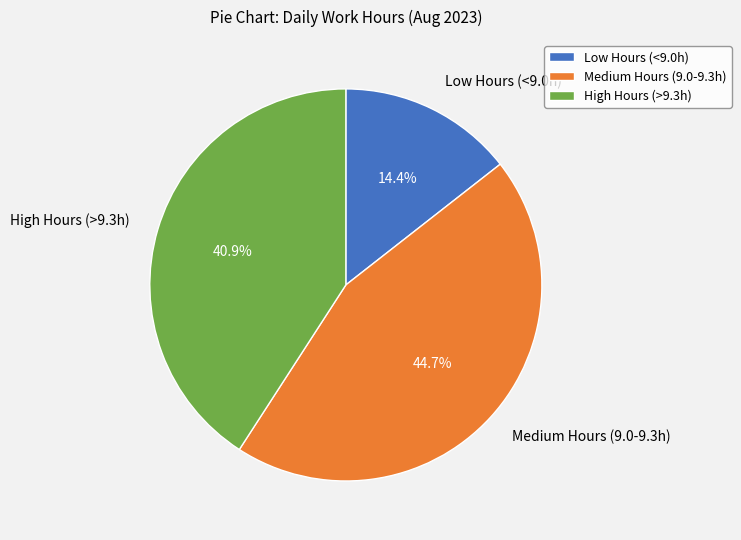

How many slices are in this pie chart?

3